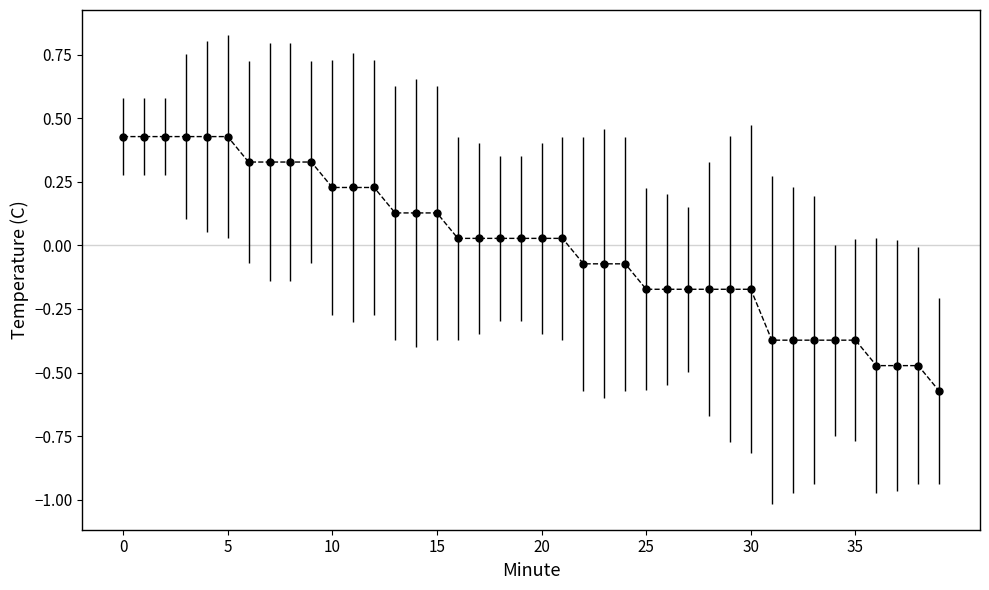

Does the chart have visible grid lines?

No